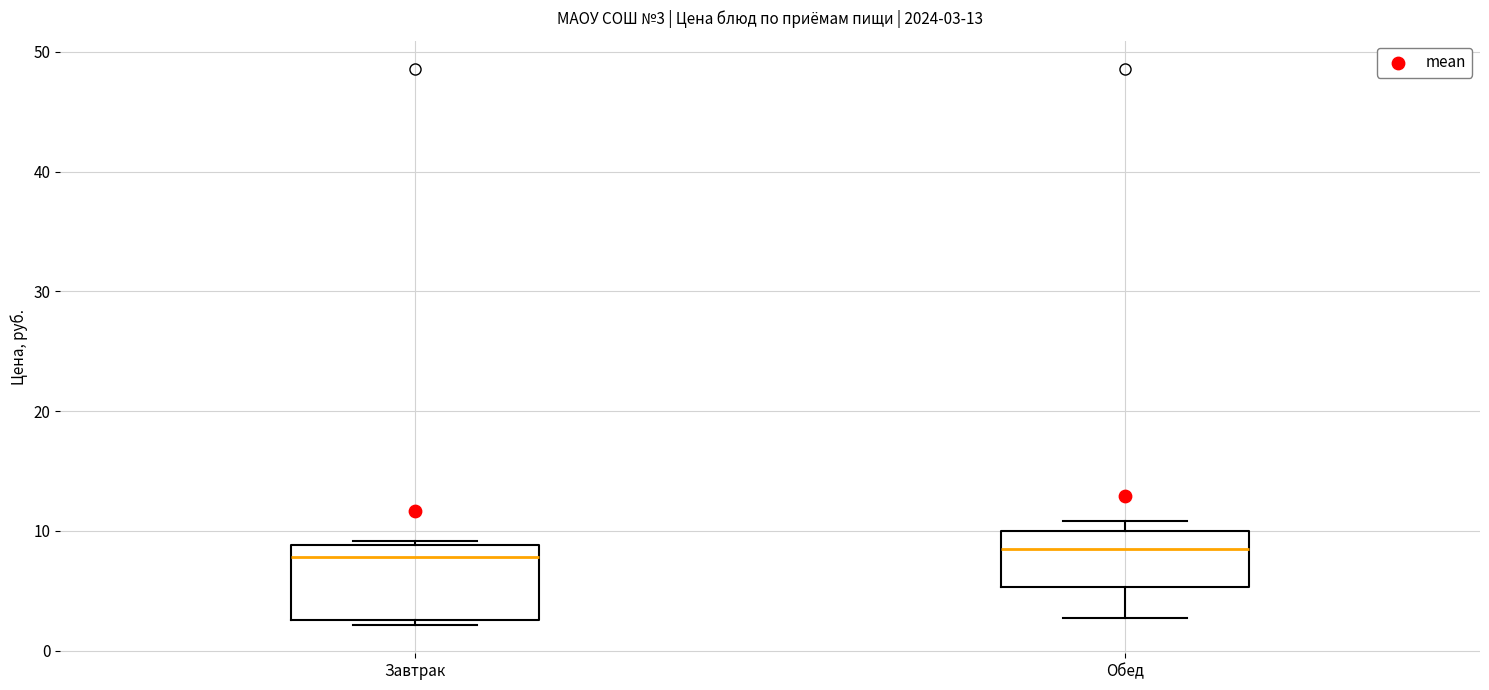

Comparing the boxes themselves (not the whiskers), which one is the tallest?

Завтрак